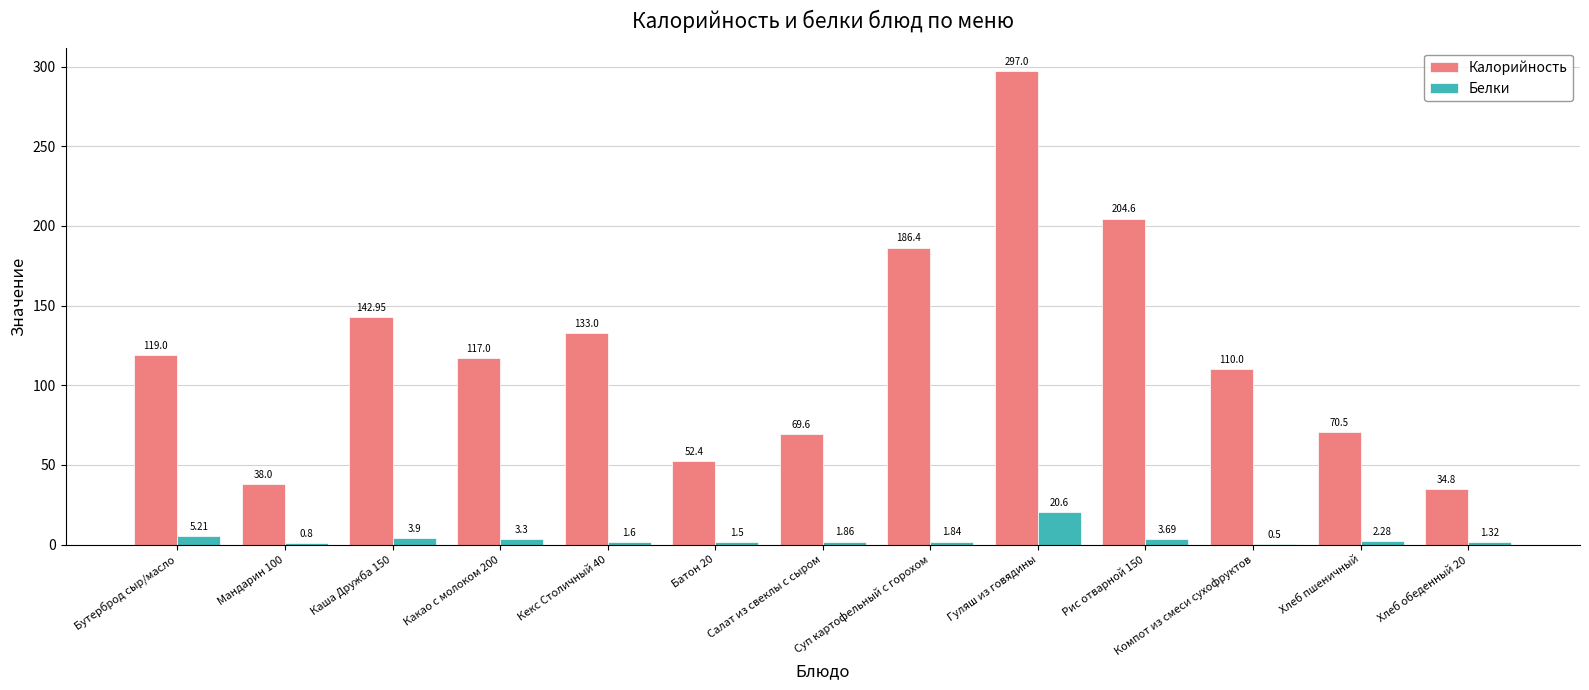

Count the number of categories in the chart.

13